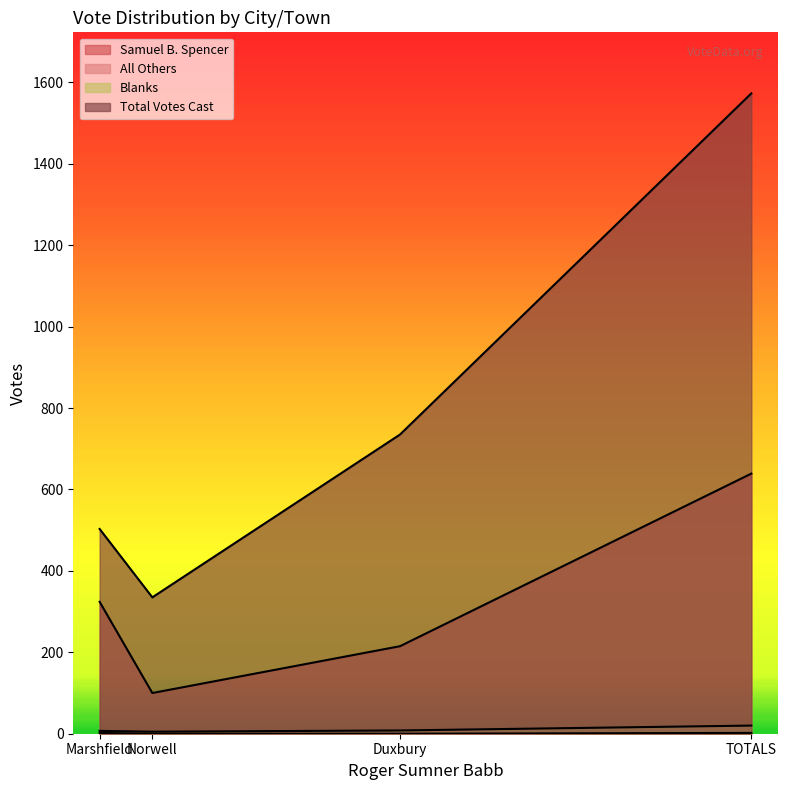

Rank the series at Marshfield from highest to lowest value.

Total Votes Cast, Samuel B. Spencer, Blanks, All Others